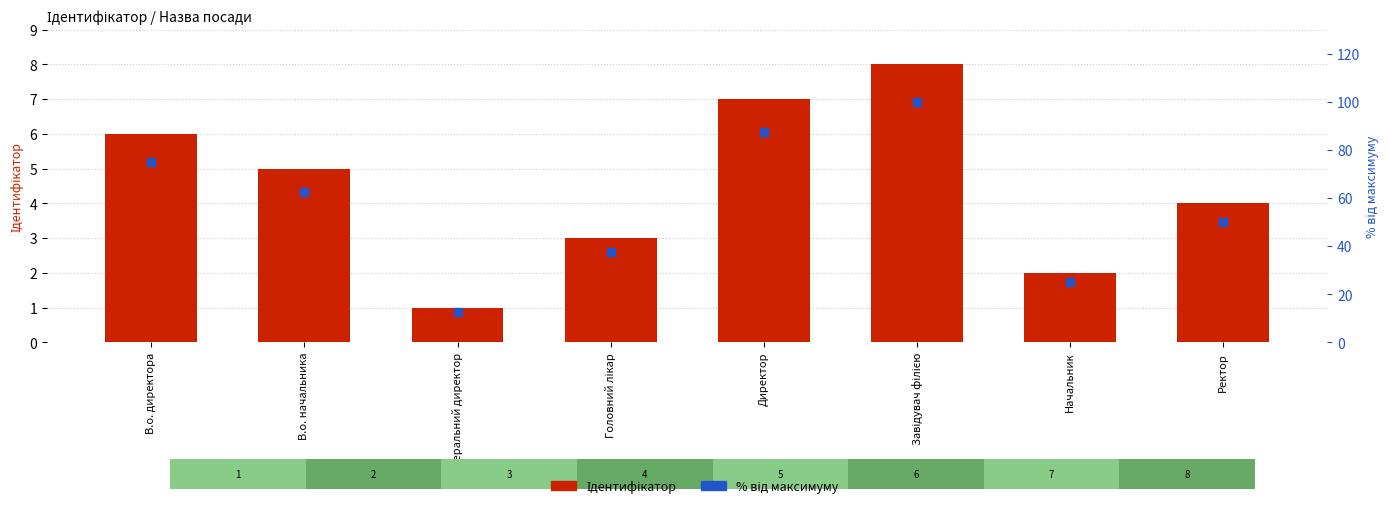

Which series reaches the minimum Y coordinate?

Ідентифікатор